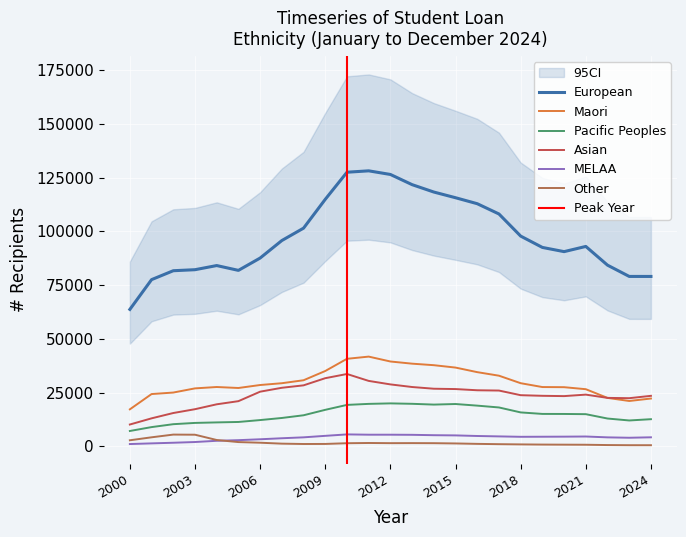

True or false: Pacific Peoples and Other intersect in this chart.

False